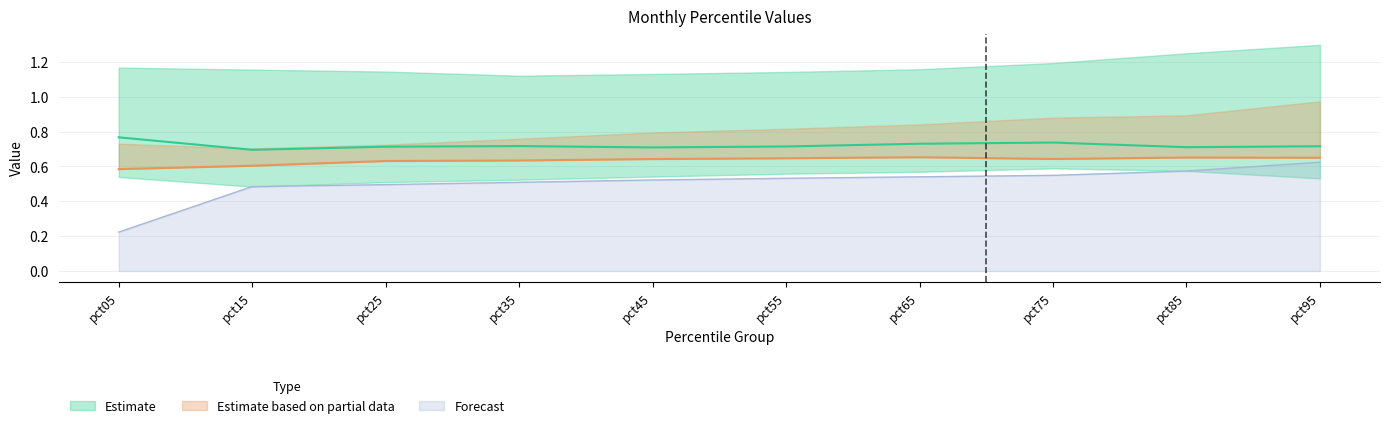

Which category has the lowest value in the Feb series?

pct15